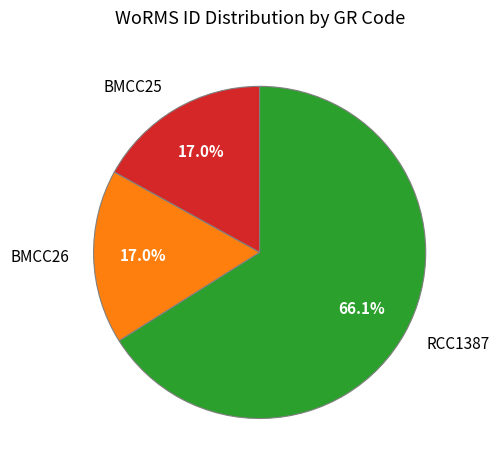

What is the largest slice in the pie chart?

RCC1387